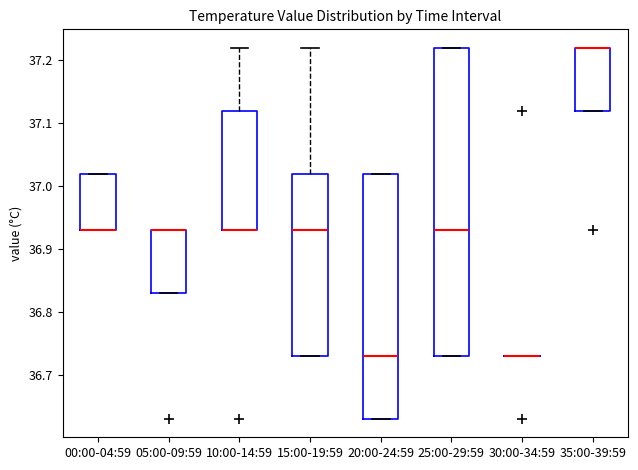

Where does the median line of the box for 20:00-24:59 sit on the y-axis? The values are not printed on the chart, so give them approximately, as read against the axis.

36.73